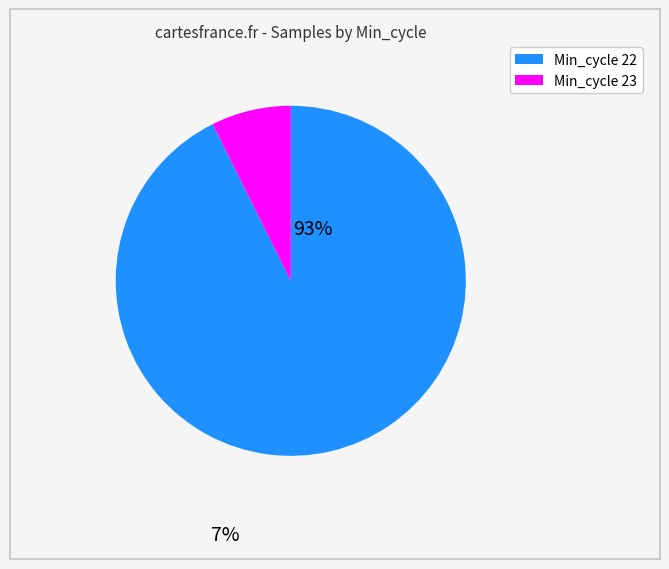

Does any single category account for the majority?

Yes